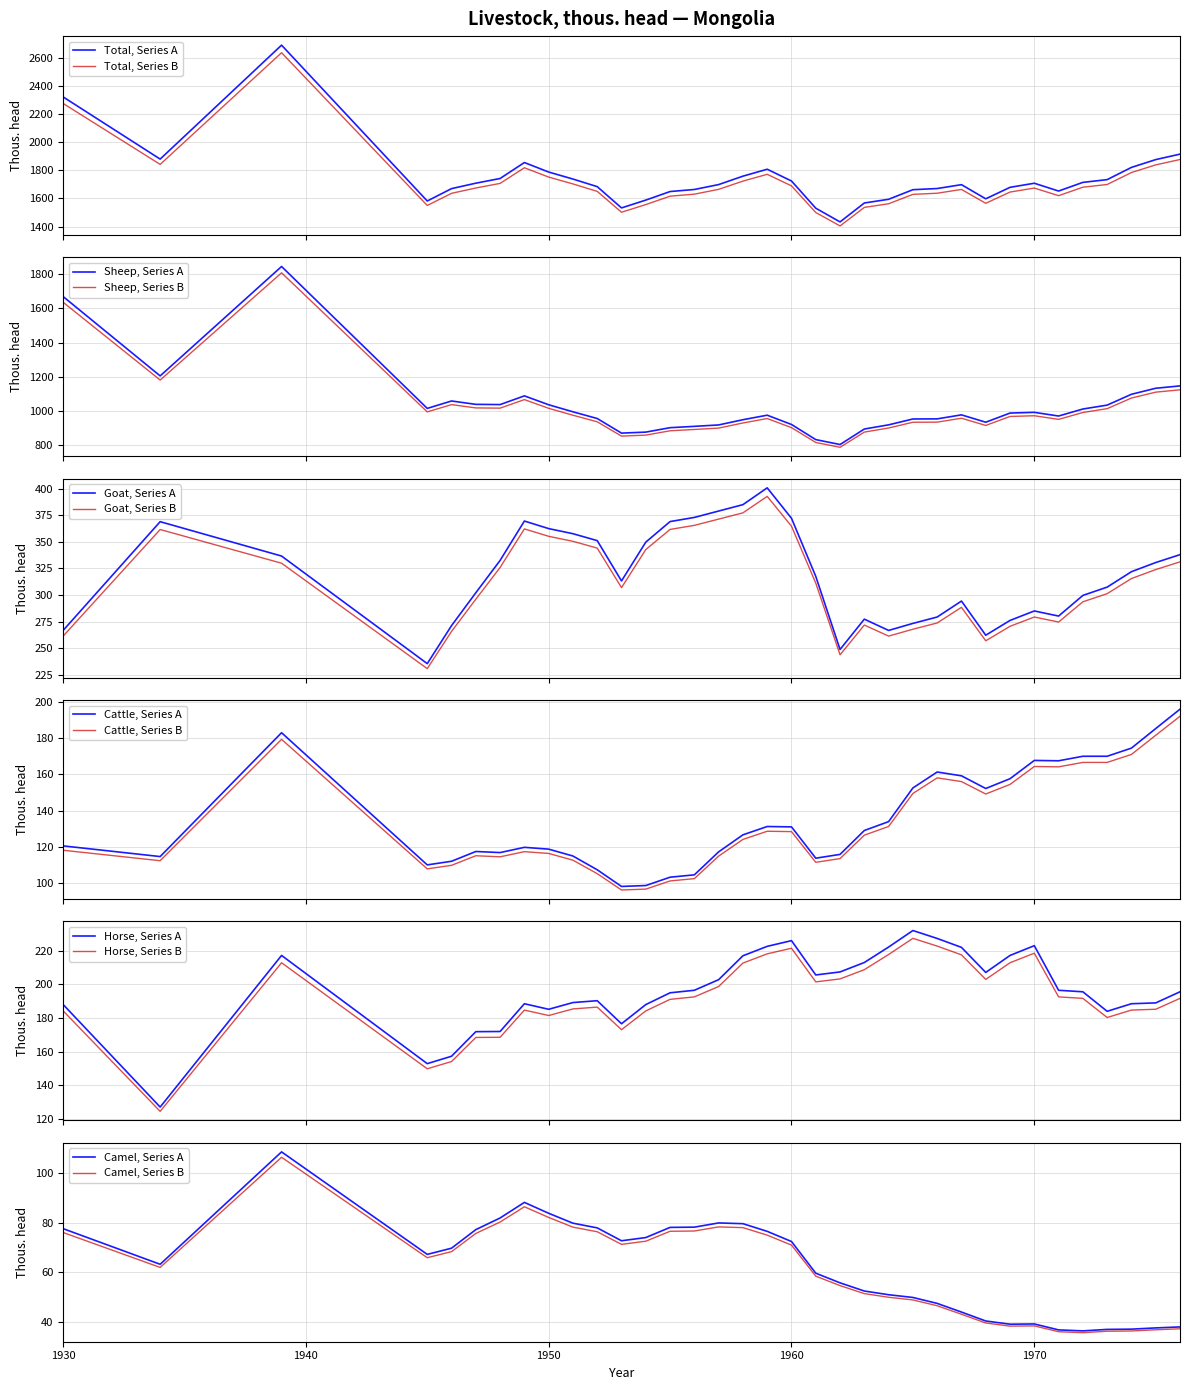

True or false: Total, Series A and Total, Series B cross at least once.

False